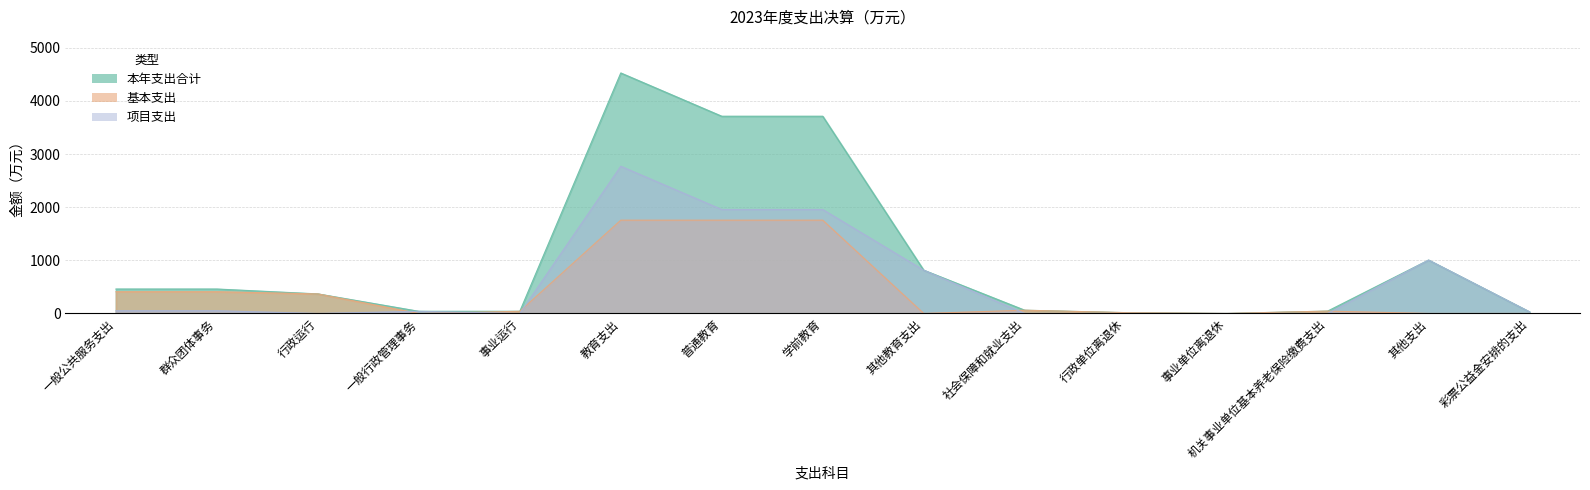

What is the spread (max minus min) of values at 群众团体事务?

409.0